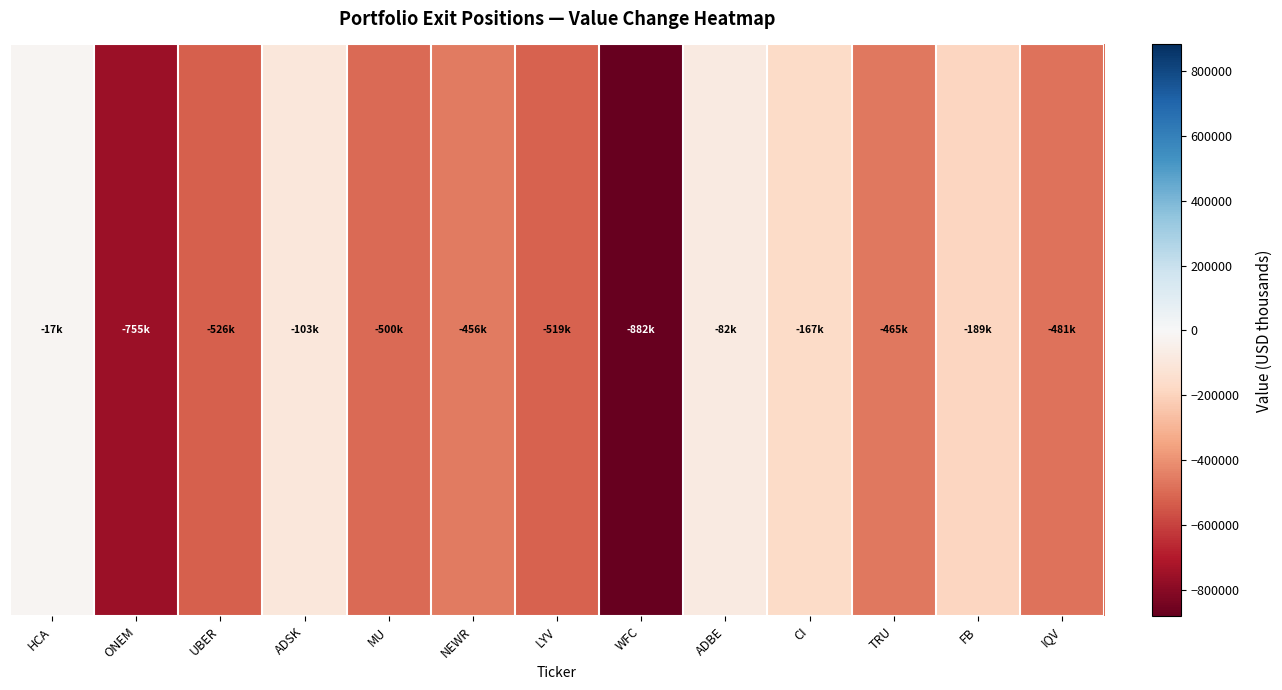

How many values are below -465394?

6